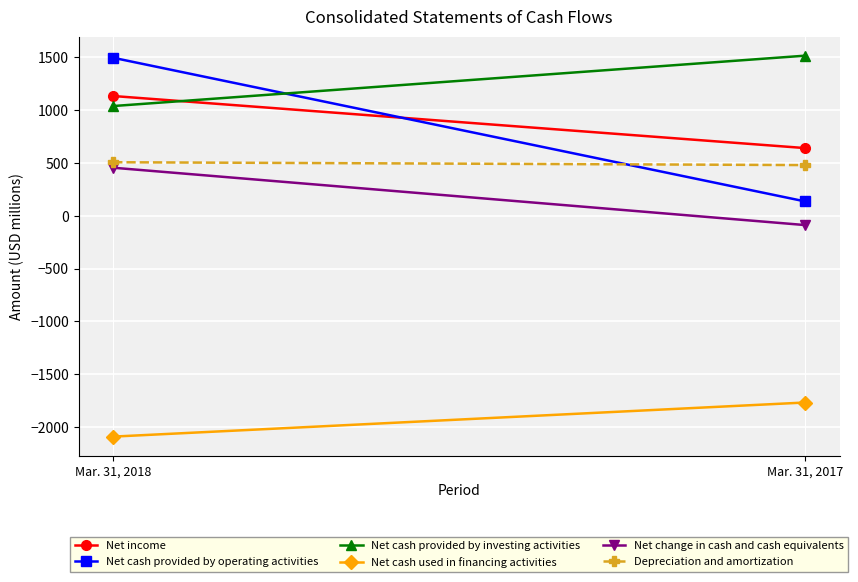

Rank the categories by Net cash provided by operating activities value from highest to lowest.

Mar. 31, 2018, Mar. 31, 2017